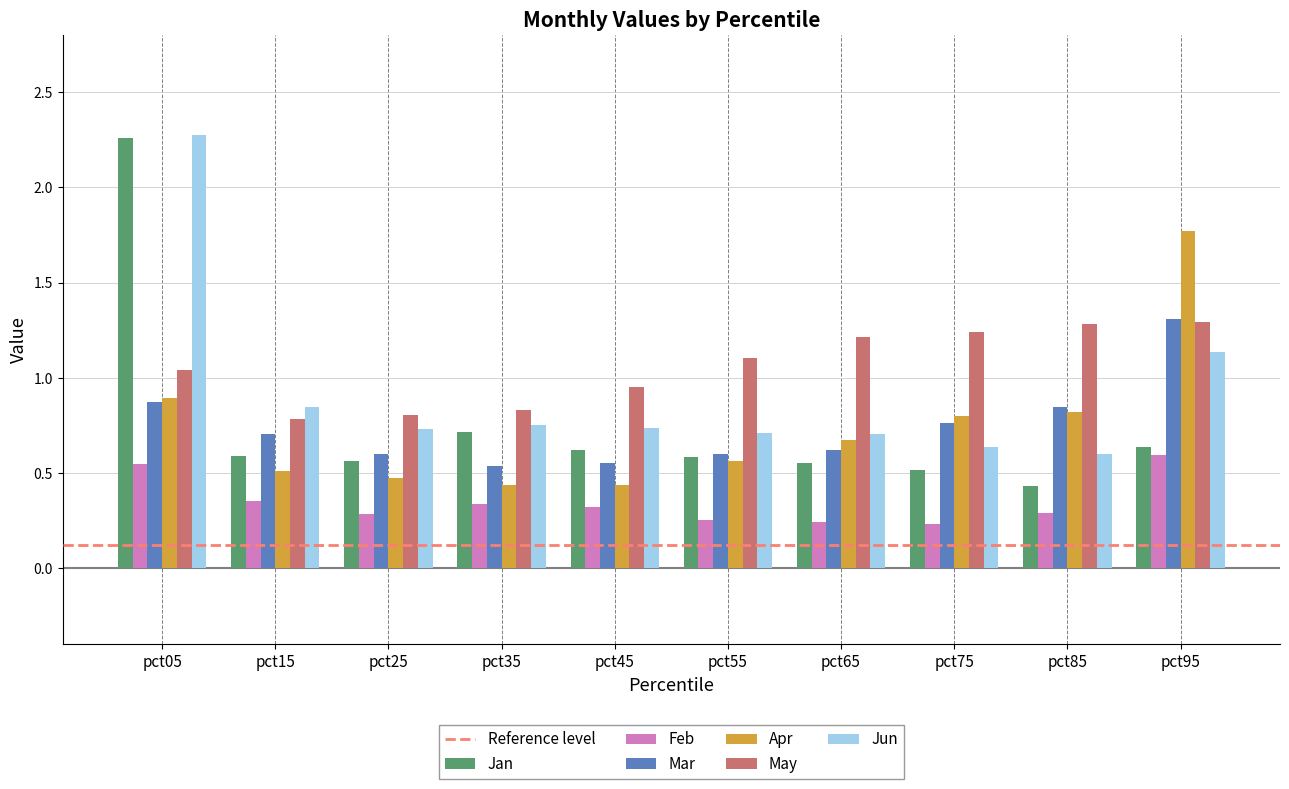

How many Feb values are between 0 and 1?

10